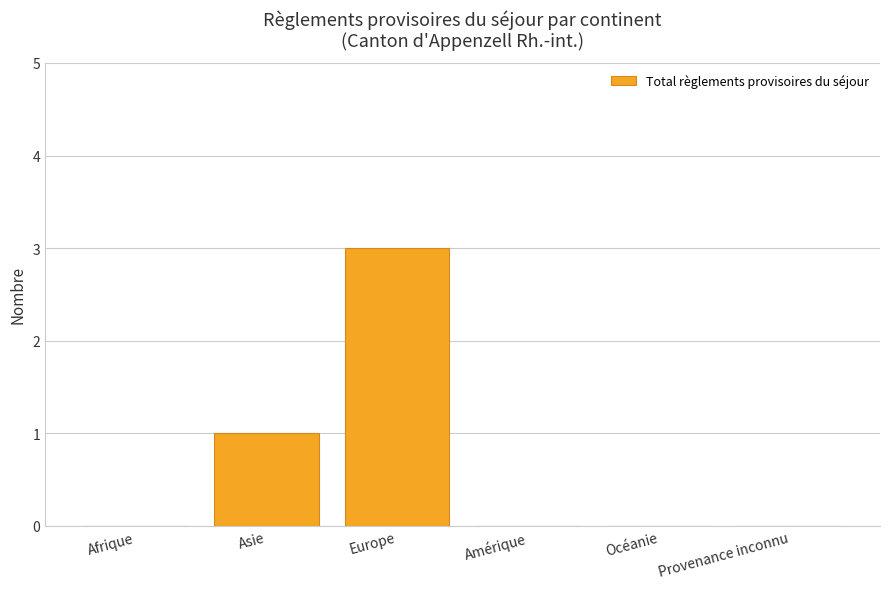

Where is the data nearest to the value 1?

Asie